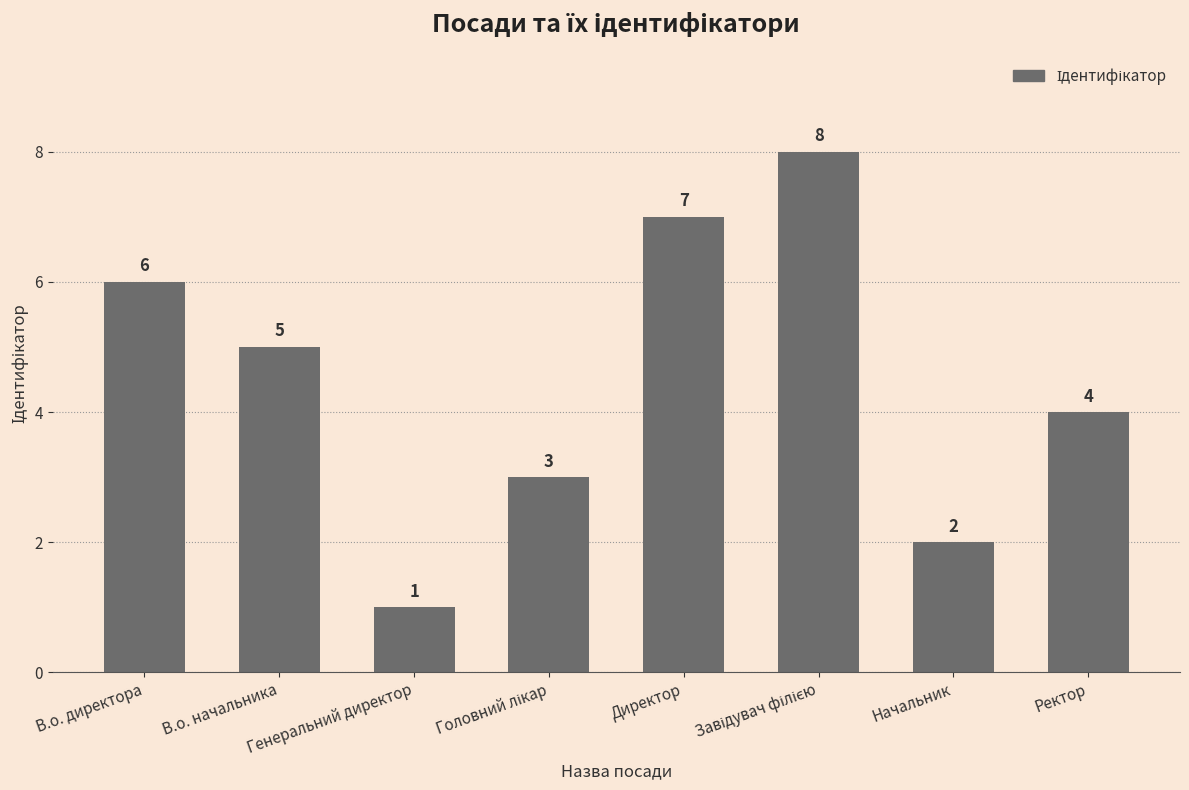

What position from the left is Директор?

5